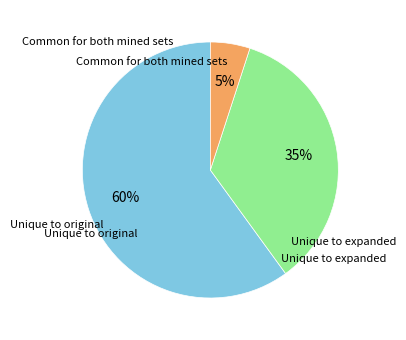

How many segments does this pie chart have?

3